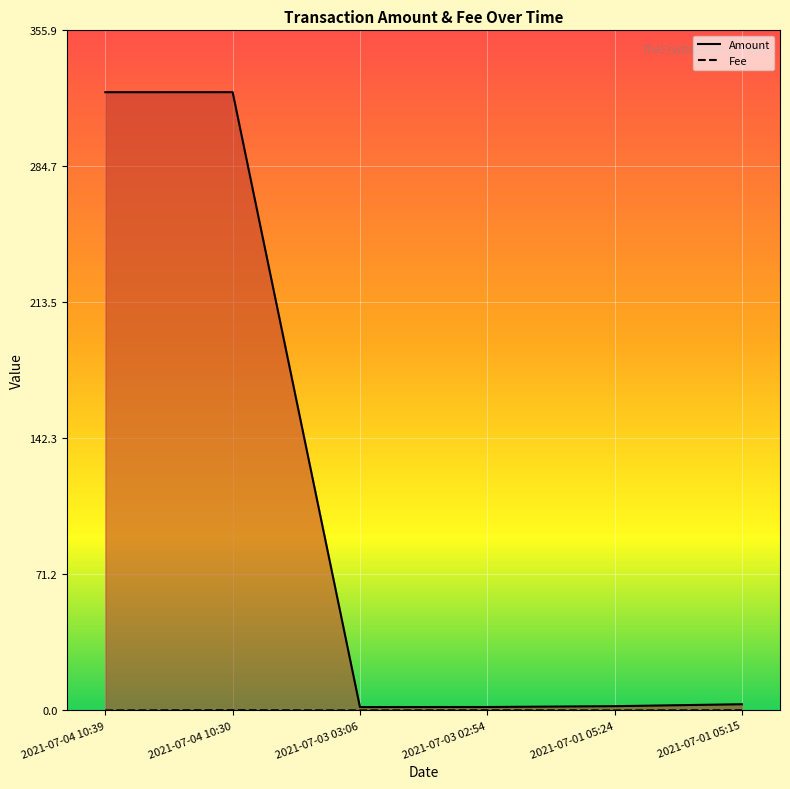

What is the difference between the highest and lowest values at 2021-07-04 10:30?

323.4